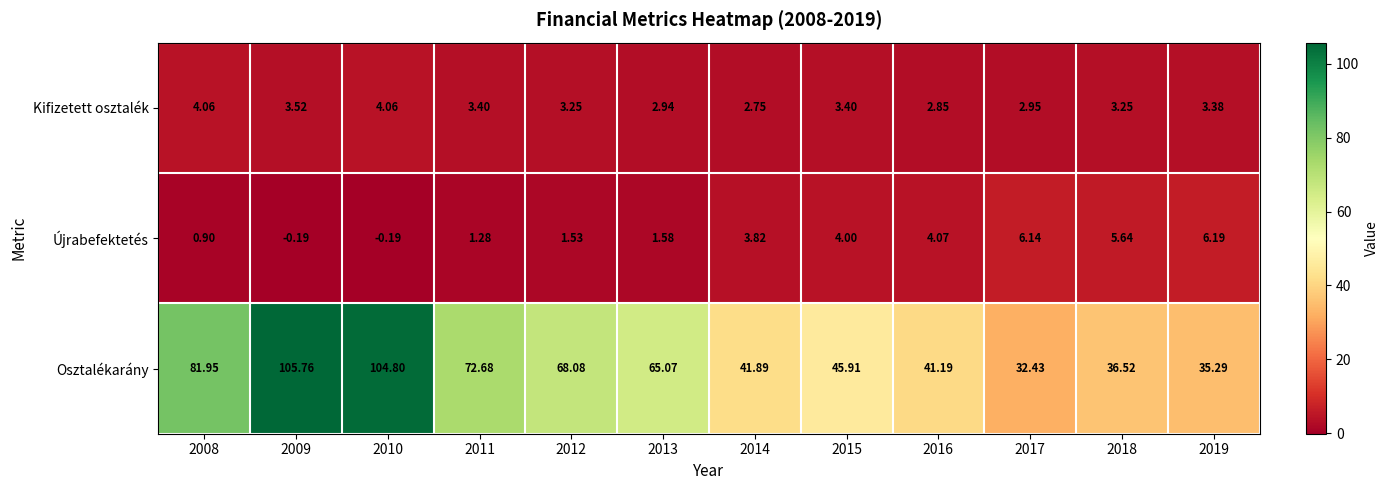

Which series has the widest spread of values?

Osztalékarány